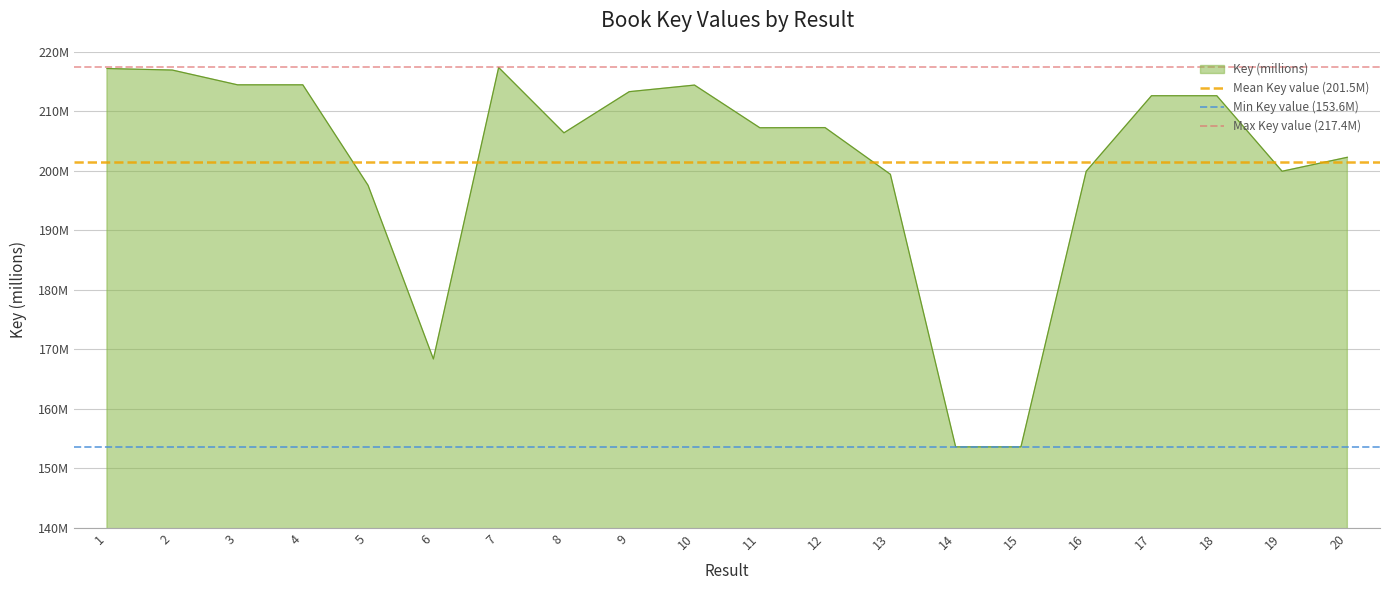

The Max Key value (217.4M) series shows 377.6 at 2. True or false?

False